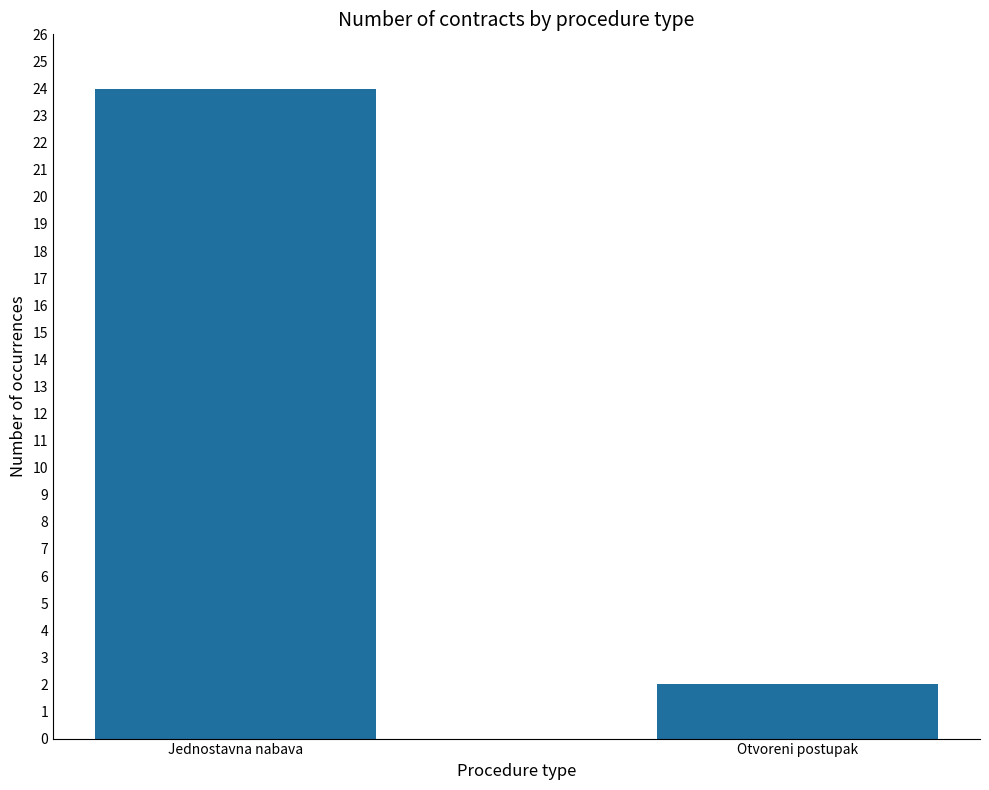

What is the sum of the values at Jednostavna nabava and Otvoreni postupak?

26